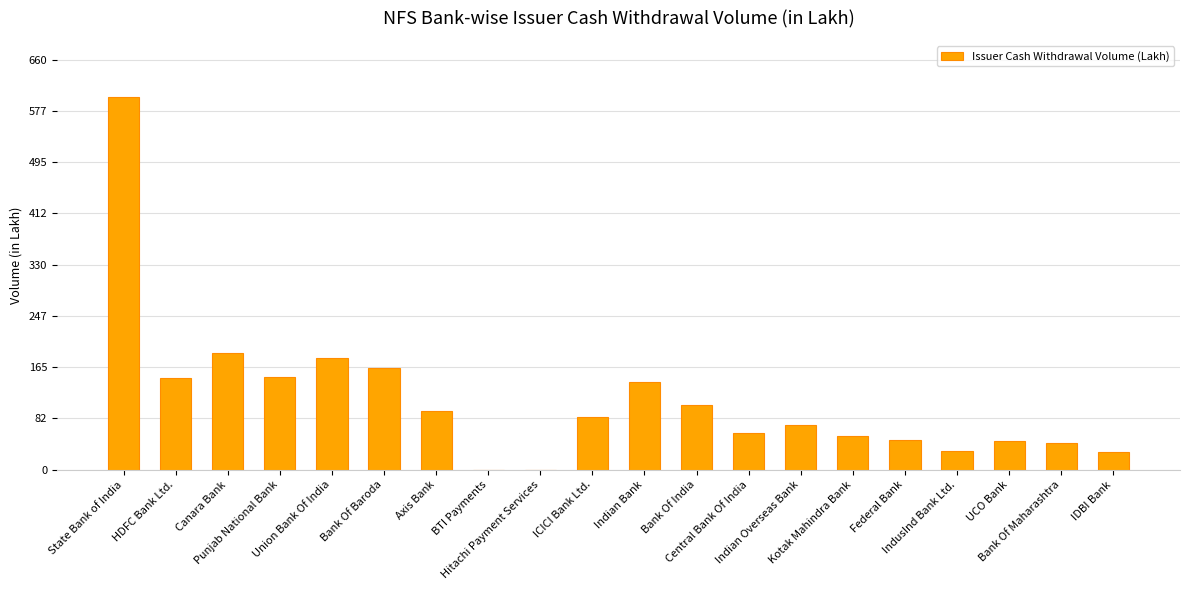

The chart shows a value of 47.3 at Federal Bank. True or false?

True